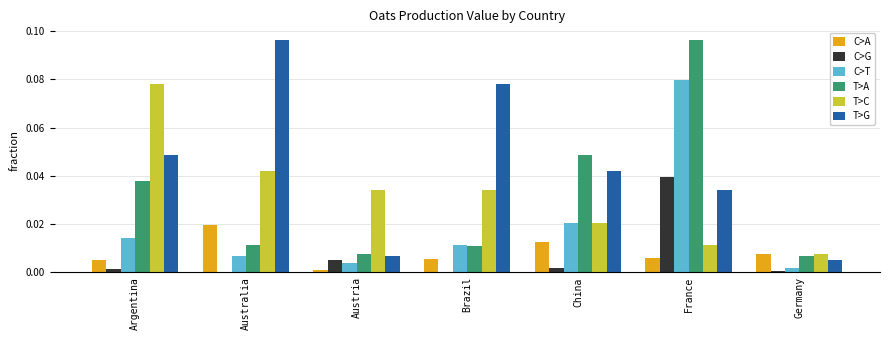

At which label is T>G closest to 0?

Germany